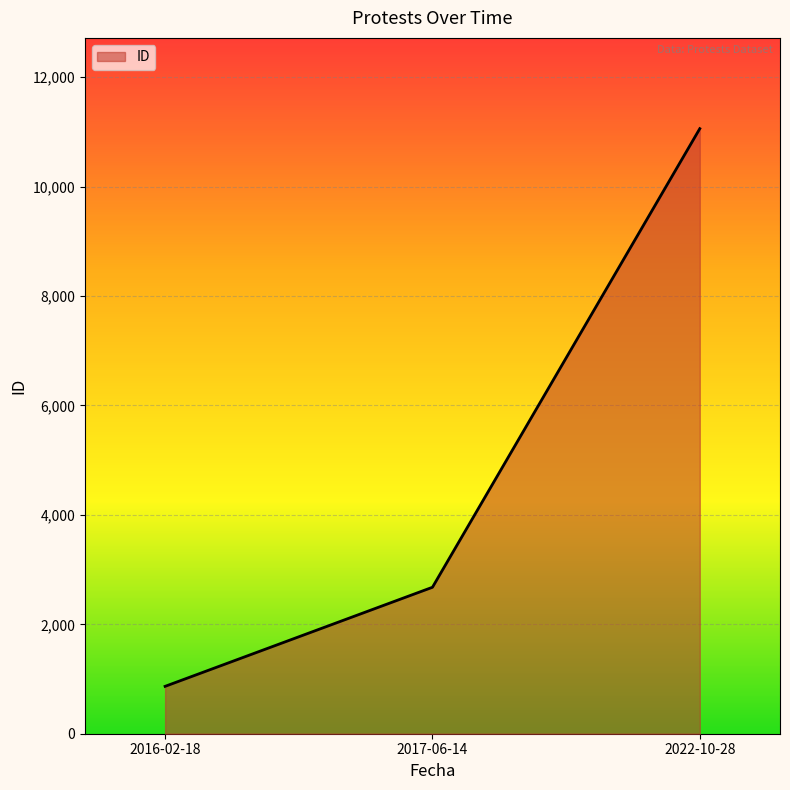

What is the change in value from 2016-02-18 to 2022-10-28?

+10194